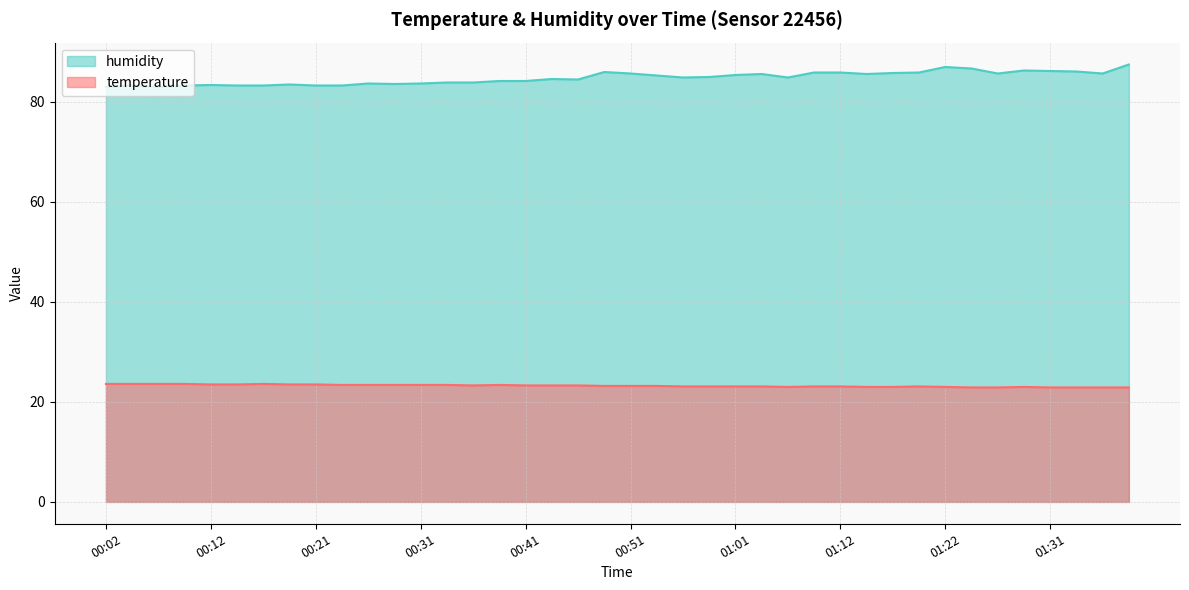

What is the average value of the temperature series?

23.2